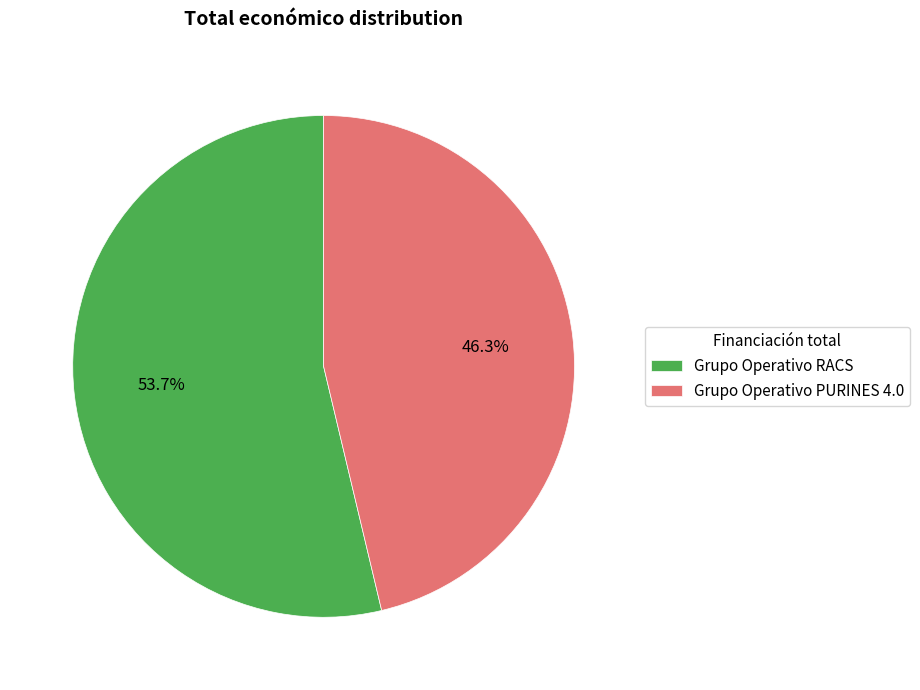

To the nearest percent, what is the combined percentage of Grupo Operativo PURINES 4.0 and Grupo Operativo RACS?

100%